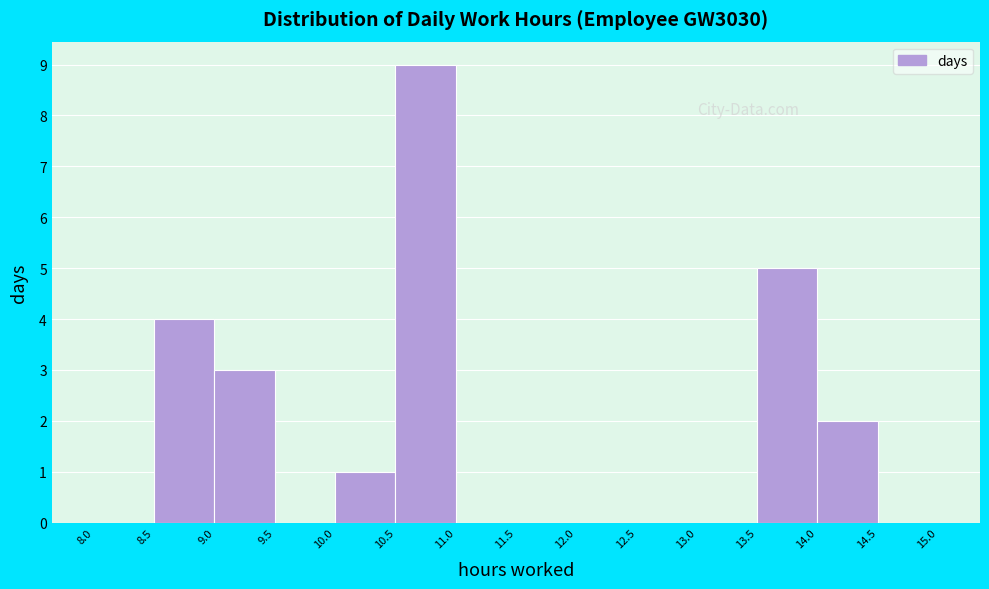

What is the height of the bar covering 10.5 to 11.0 on the x-axis? The values are not printed on the chart, so give them approximately, as read against the axis.

9